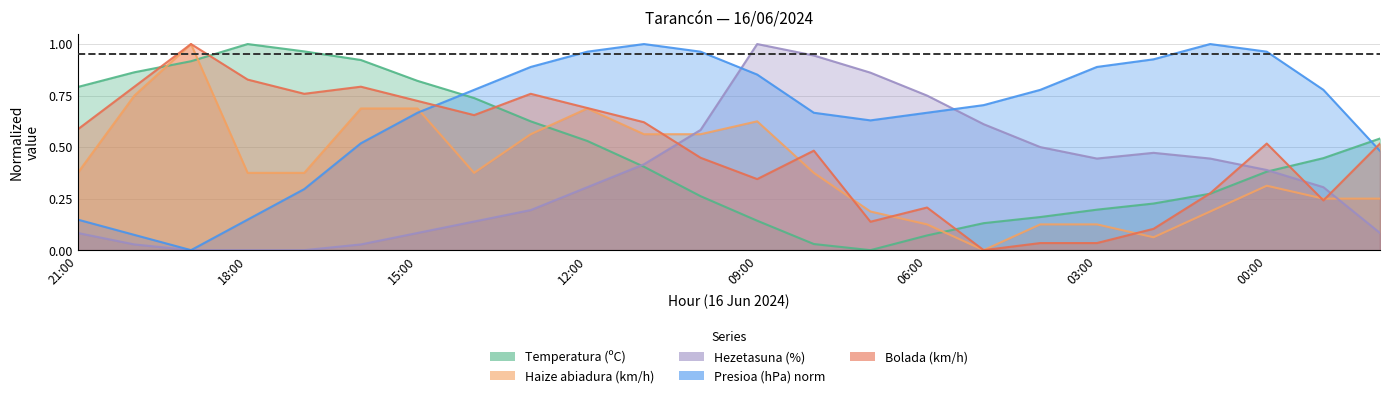

Reading left to right, transcribe all the data shown in this chart.

Temperatura (ºC): 0.8	0.9	0.9	1.0	1.0	0.9	0.8	0.7	0.6	0.5	0.4	0.3	0.1	0.0	0.0	0.1	0.1	0.2	0.2	0.2	0.3	0.4	0.4	0.5
Haize abiadura (km/h): 0.4	0.8	1.0	0.4	0.4	0.7	0.7	0.4	0.6	0.7	0.6	0.6	0.6	0.4	0.2	0.1	0.0	0.1	0.1	0.1	0.2	0.3	0.2	0.2
Hezetasuna (%): 0.1	0.0	0.0	0.0	0.0	0.0	0.1	0.1	0.2	0.3	0.4	0.6	1.0	0.9	0.9	0.8	0.6	0.5	0.4	0.5	0.4	0.4	0.3	0.1
Presioa (hPa) norm: 0.1	0.1	0.0	0.1	0.3	0.5	0.7	0.8	0.9	1.0	1.0	1.0	0.9	0.7	0.6	0.7	0.7	0.8	0.9	0.9	1.0	1.0	0.8	0.5
Bolada (km/h): 0.6	0.8	1.0	0.8	0.8	0.8	0.7	0.7	0.8	0.7	0.6	0.4	0.3	0.5	0.1	0.2	0.0	0.0	0.0	0.1	0.3	0.5	0.2	0.5